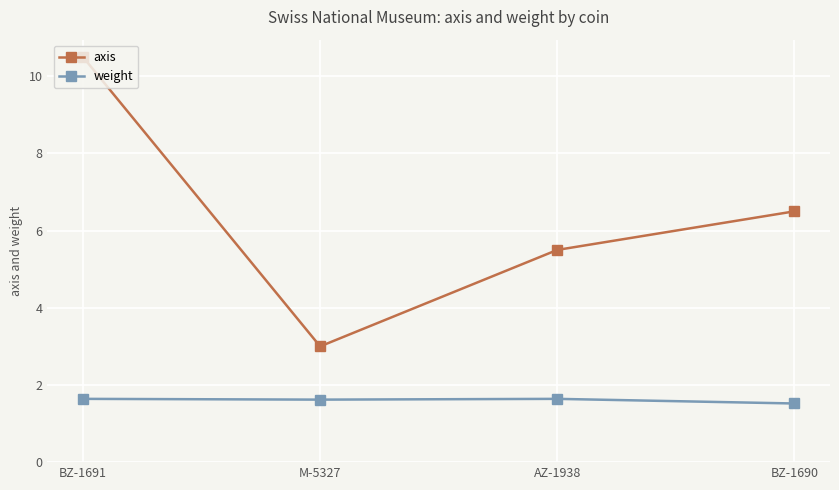

How many values in the axis series are below 6?

2